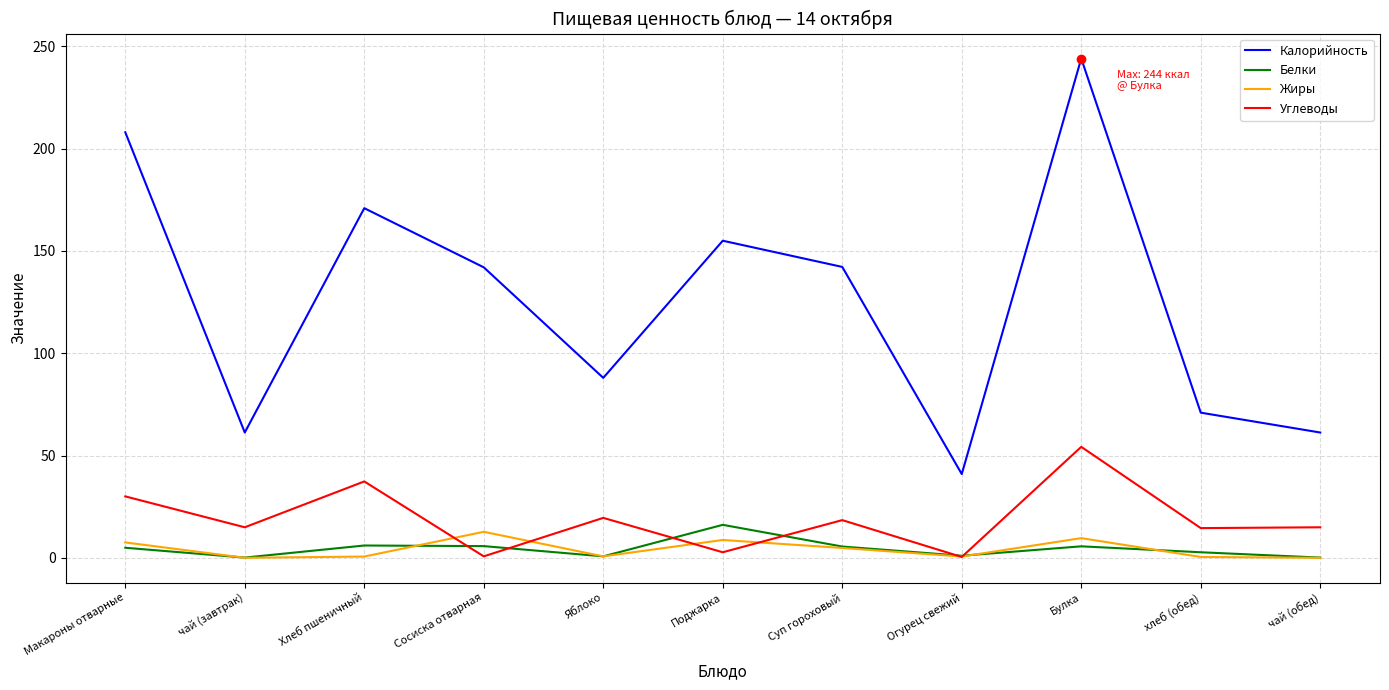

Is the value of Белки at чай (обед) greater than the value of Калорийность at Яблоко?

No